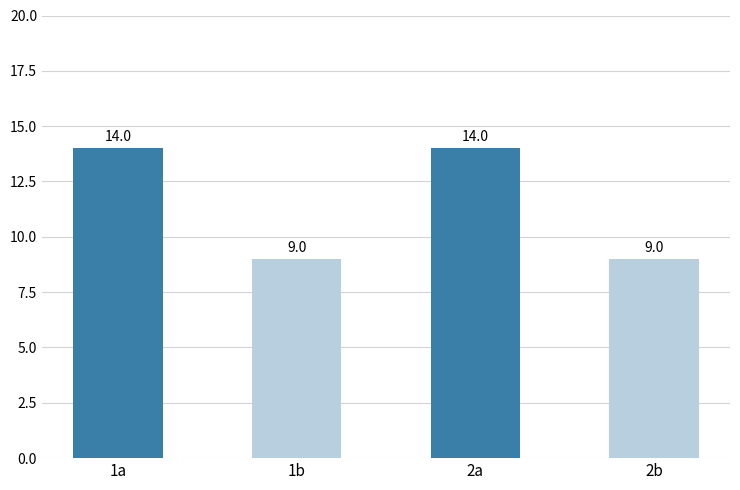

True or false: the data shows 8 at 2a.

False